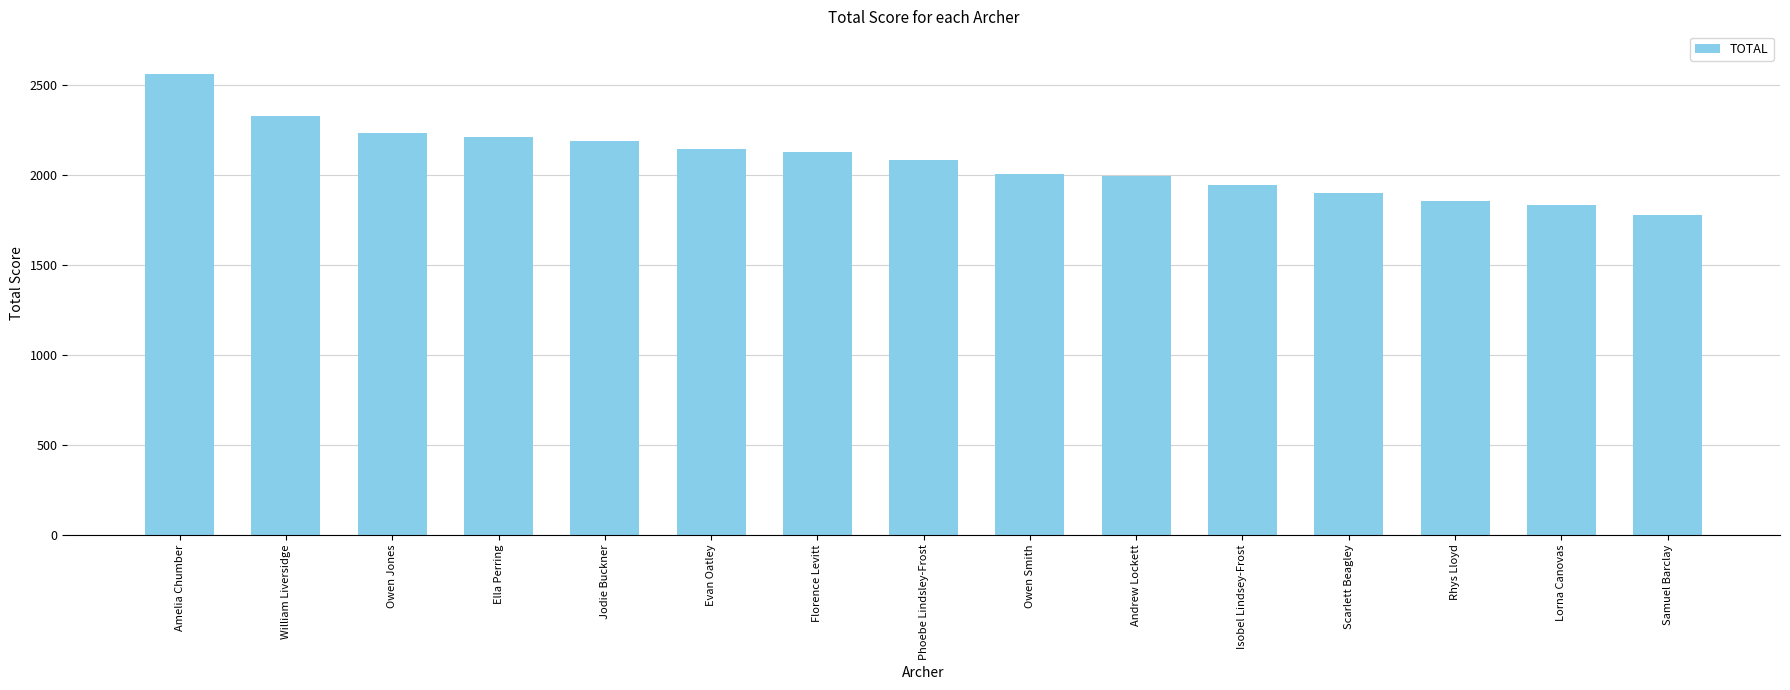

At which category does the chart reach its peak across all series?

Amelia Chumber